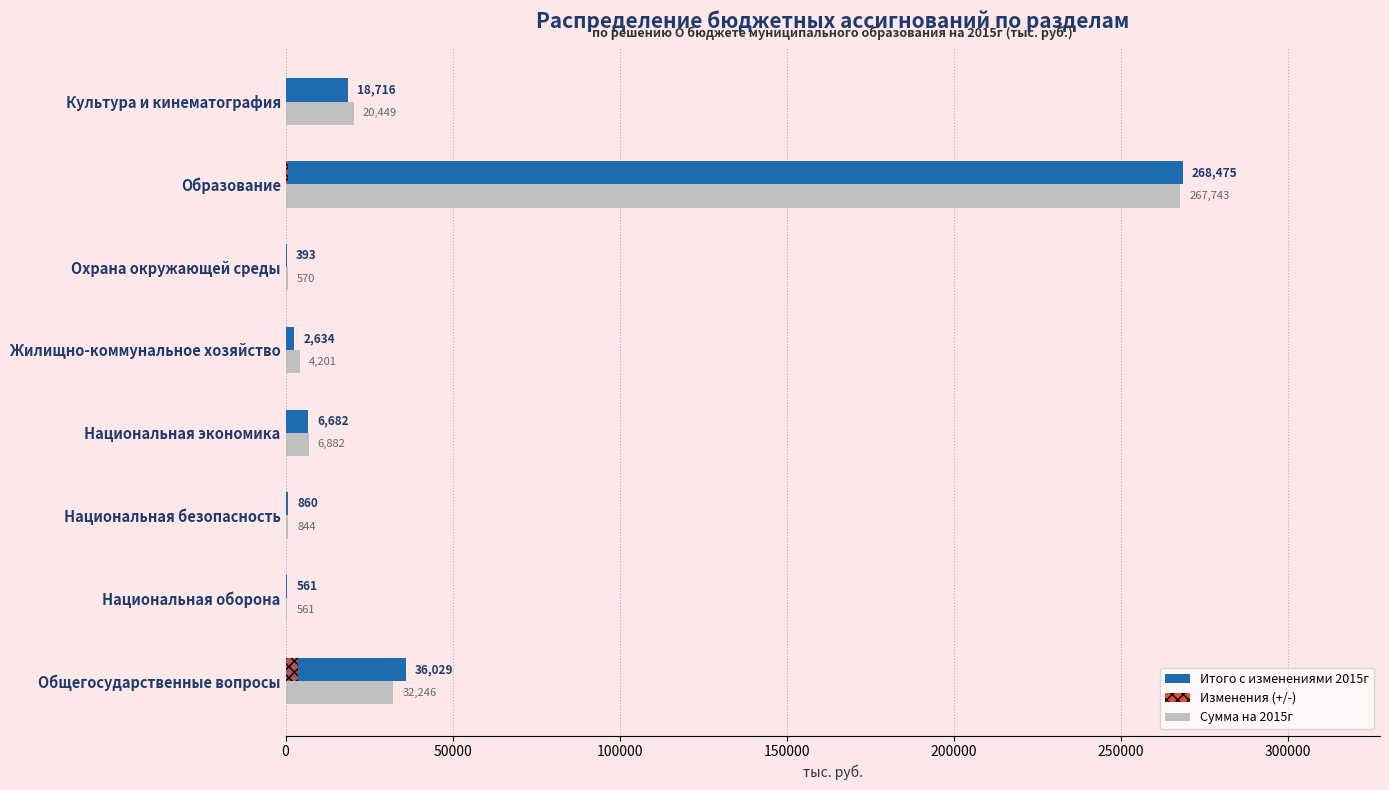

At which category is the sum across all series the highest?

Образование